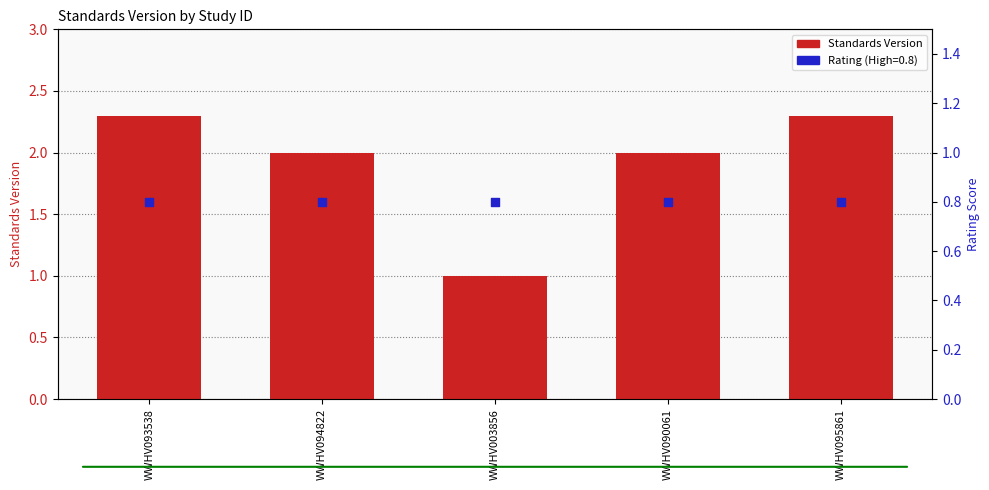

What is the change in value from WWHV093538 to WWHV090061?

-0.3